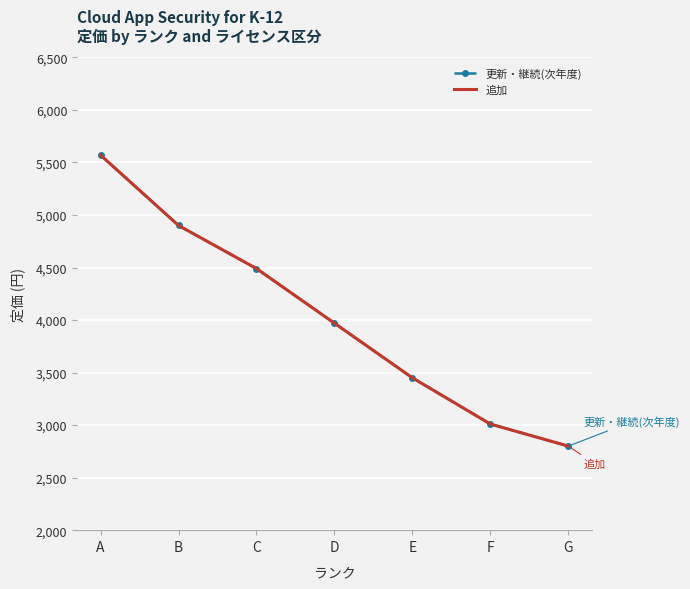

Reading left to right, extract all data points from this chart.

更新・継続(次年度): A=5570	B=4900	C=4490	D=3970	E=3450	F=3010	G=2800
追加: A=5570	B=4900	C=4490	D=3970	E=3450	F=3010	G=2800